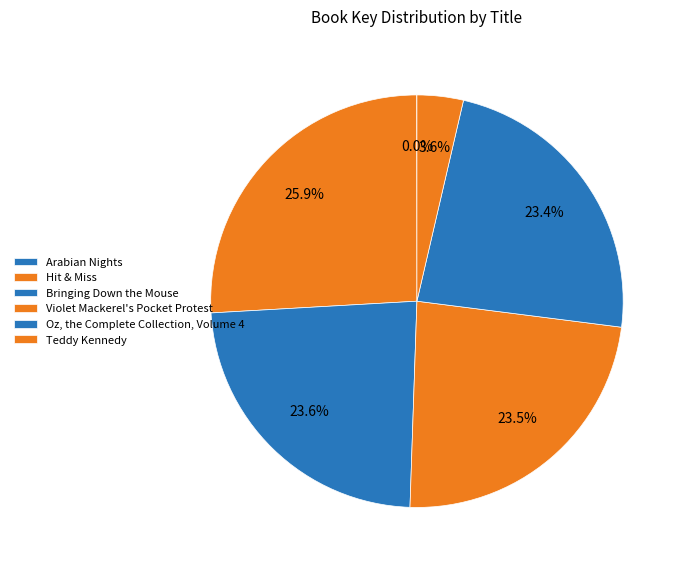

How much of the chart is everything except Arabian Nights?

100.0%